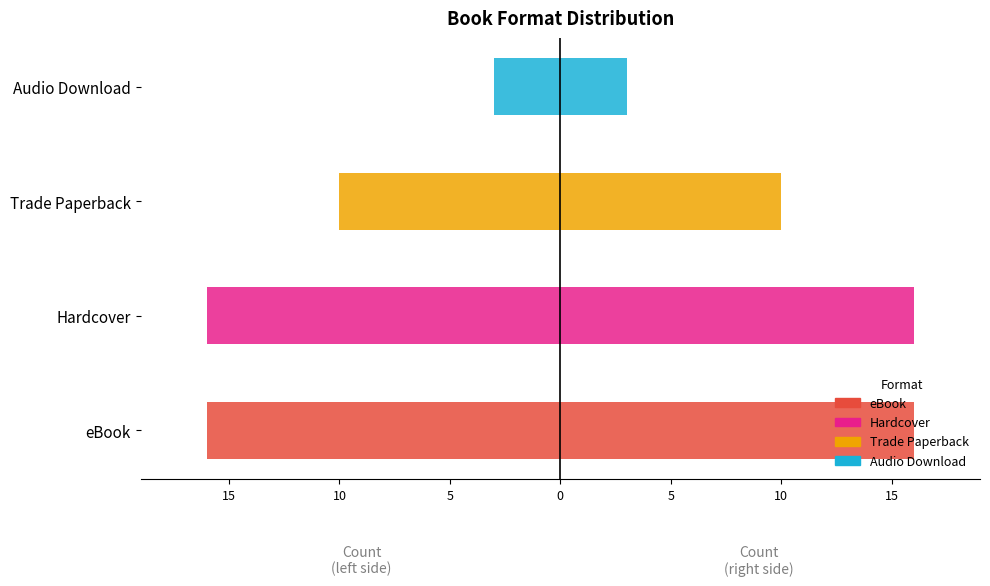

How many distinct data groups are displayed?

1